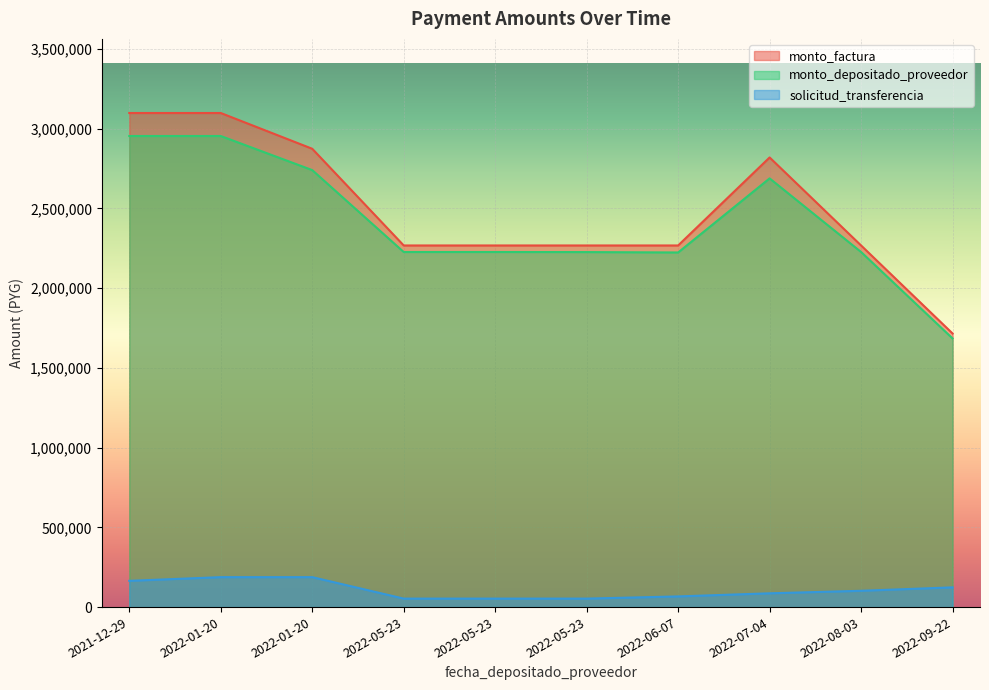

Does the chart display data point markers on the line(s)?

No